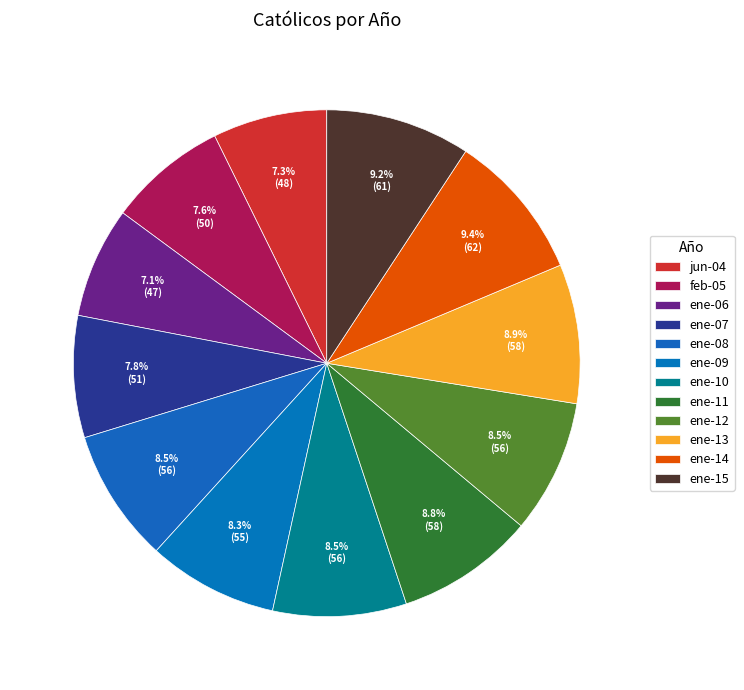

Count the number of slices in the pie.

12